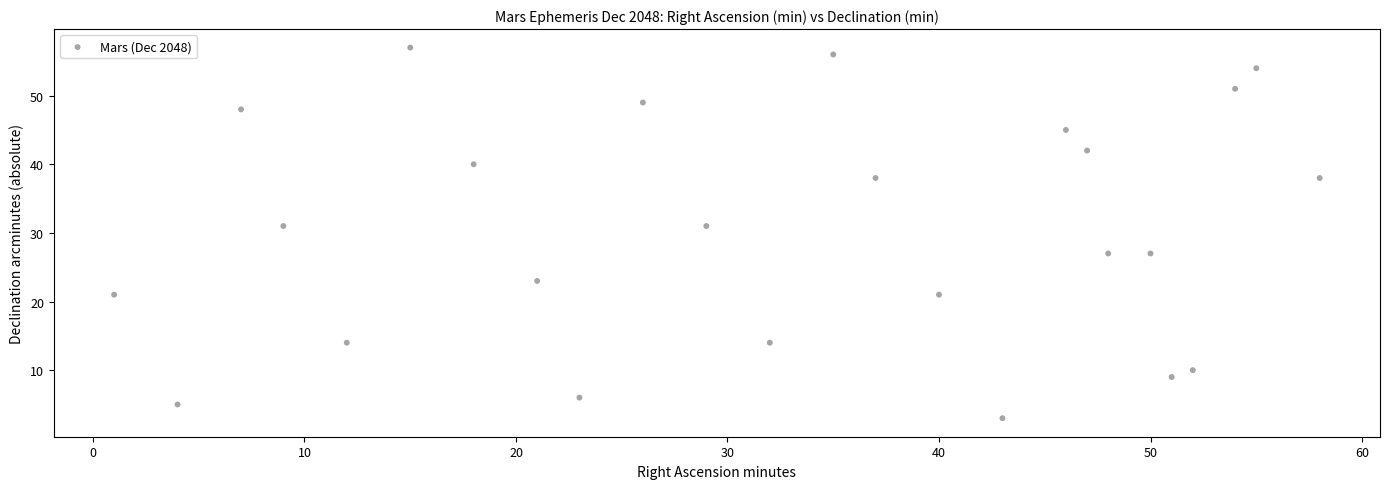

What is the range of Y values (max minus min)?

54